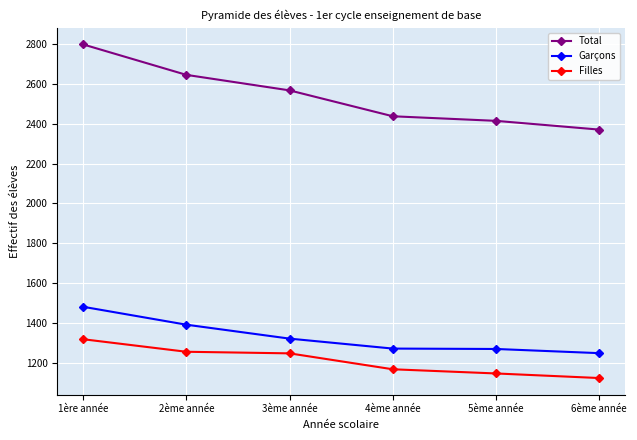

True or false: Garçons and Total intersect in this chart.

False